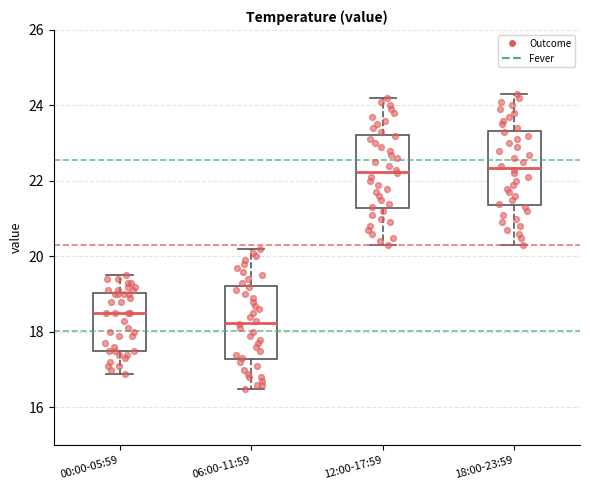

Reading left to right, transcribe this box plot: for each box, give where its median line is, the range the box spans, and where its two whiskers end, as read against the y-axis. The values are not printed on the chart, so give them approximately, as read against the axis.

00:00-05:59: median 18.6, box 17.6 to 19.0, whiskers 17.0 to 19.6
06:00-11:59: median 18.2, box 17.2 to 19.2, whiskers 16.6 to 20.2
12:00-17:59: median 22.2, box 21.2 to 23.2, whiskers 20.4 to 24.2
18:00-23:59: median 22.4, box 21.4 to 23.4, whiskers 20.4 to 24.4